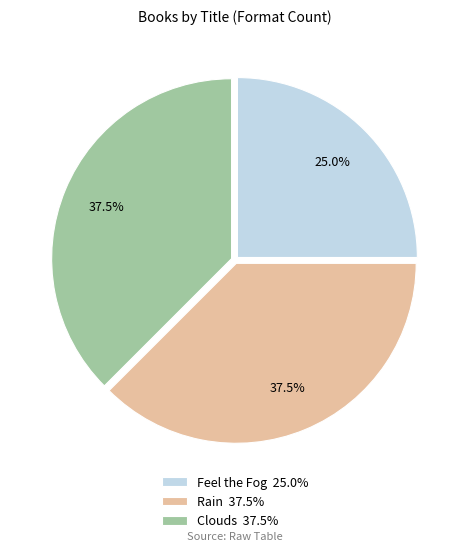

Is the sum of Feel the Fog 25.0% and Clouds 37.5% greater than half?

Yes